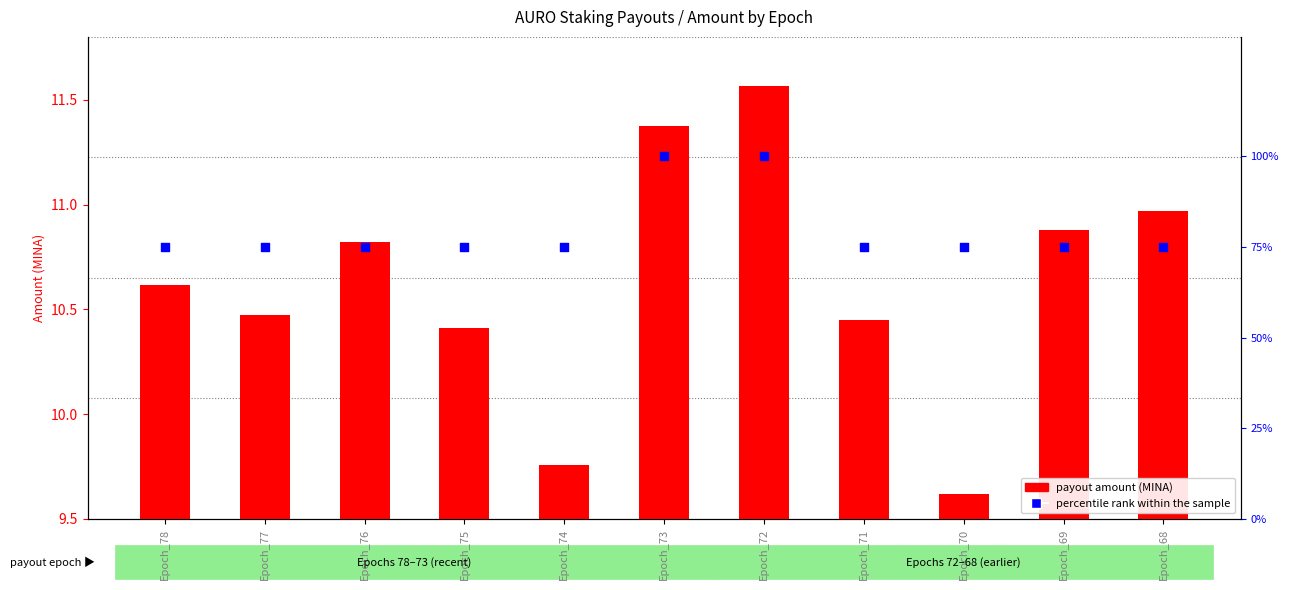

Which series reaches the minimum Y coordinate?

payout amount (MINA)